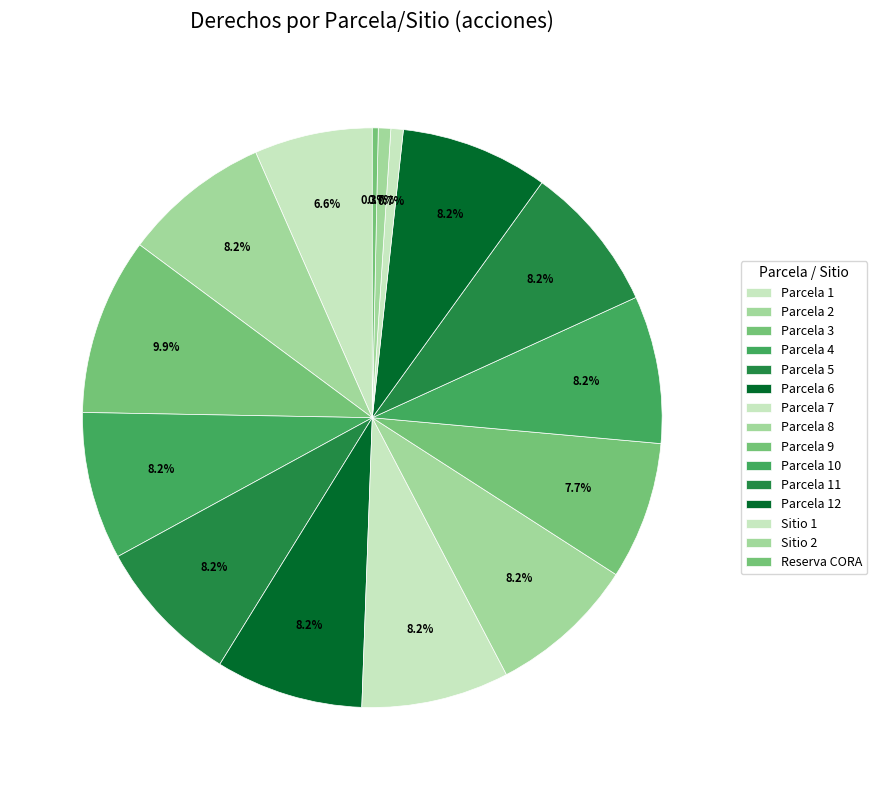

How many slices are in this pie chart?

15